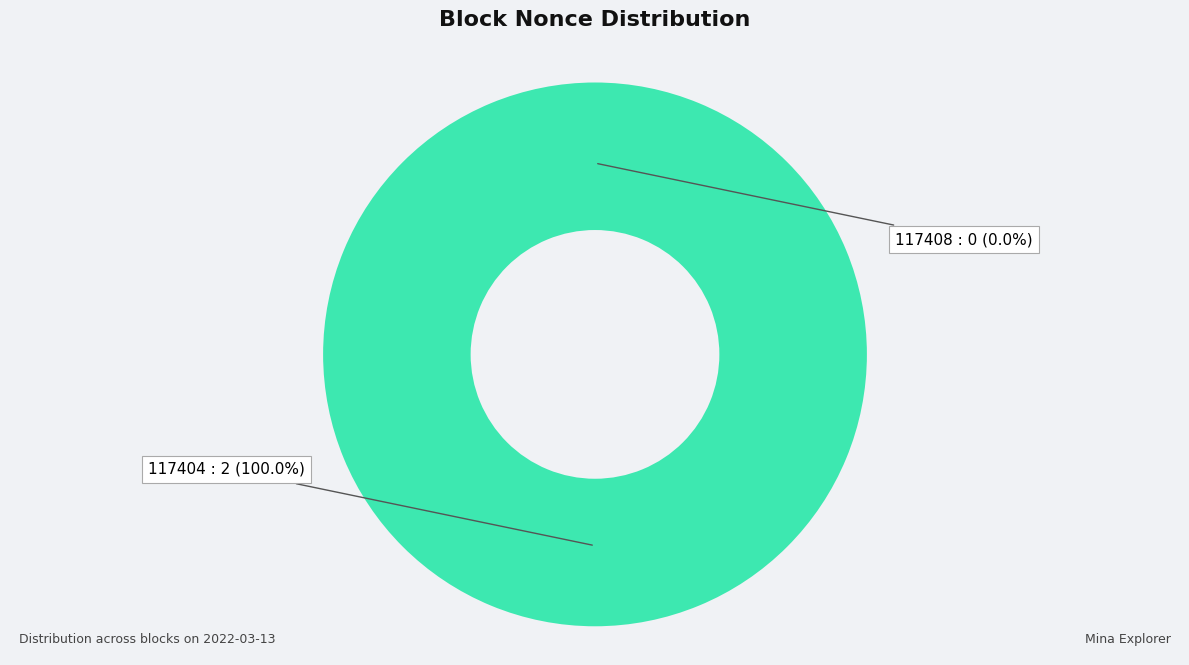

Rank the categories by value from highest to lowest.

117404, 117408